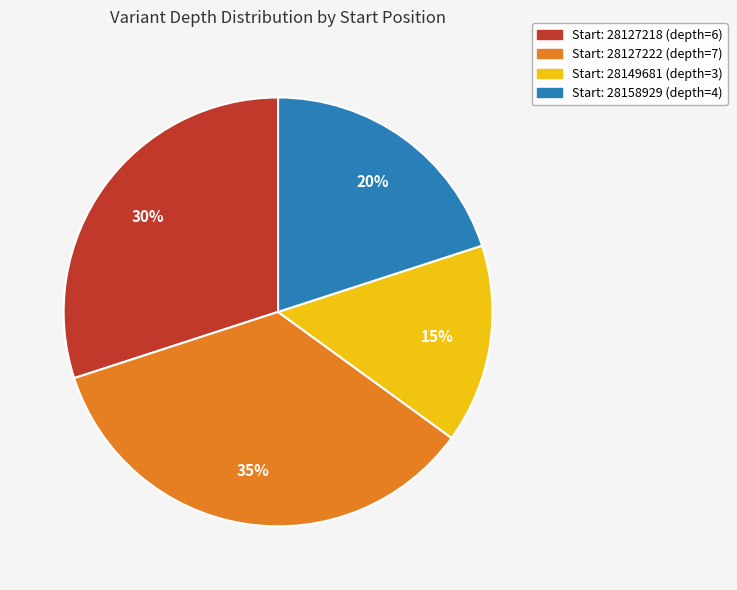

To the nearest percent, what is the difference between the largest and smallest slice percentages?

20%